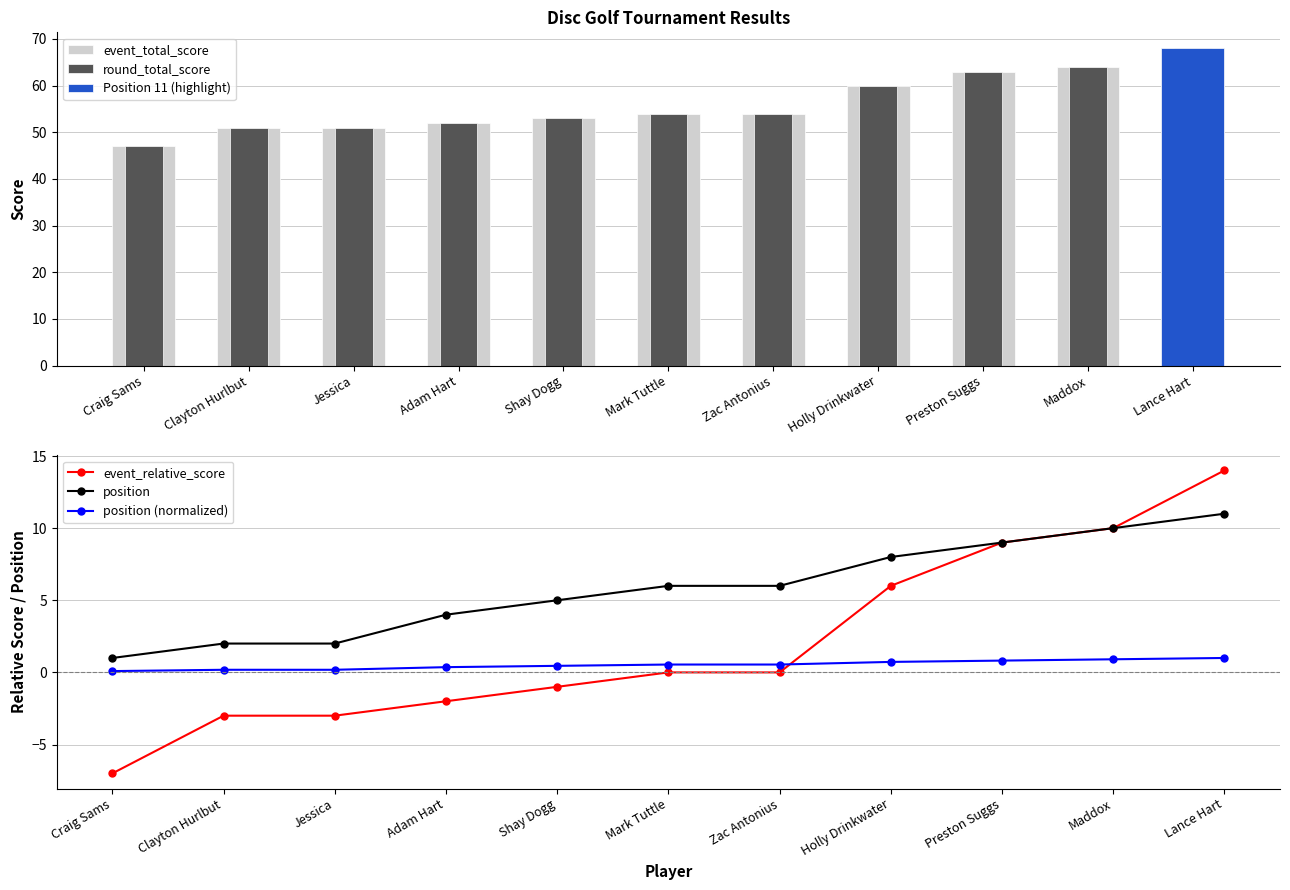

What is the smallest value displayed?

-7.0